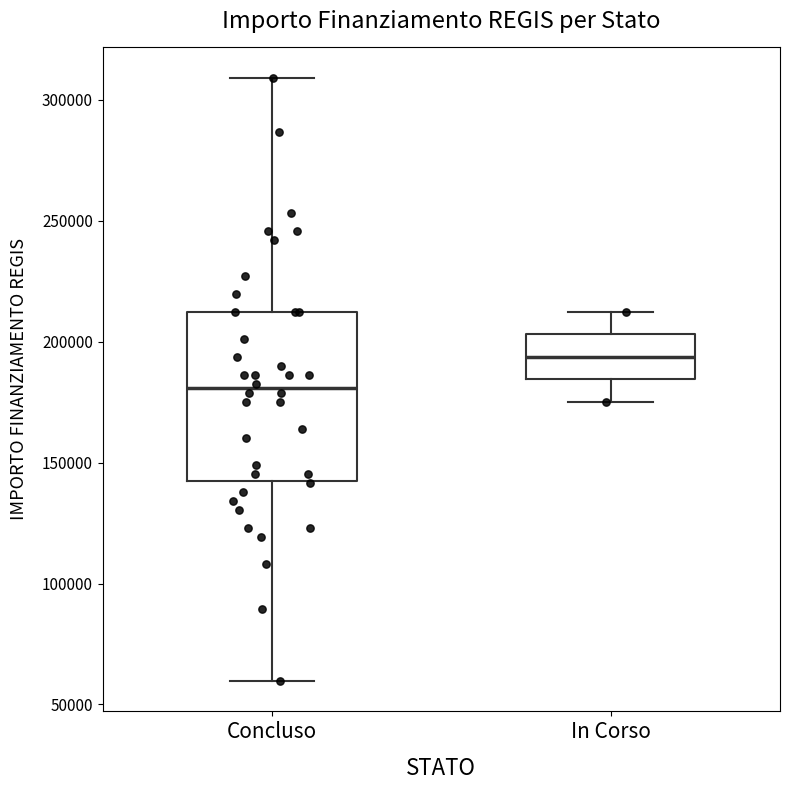

Which box has the highest median line?

In Corso